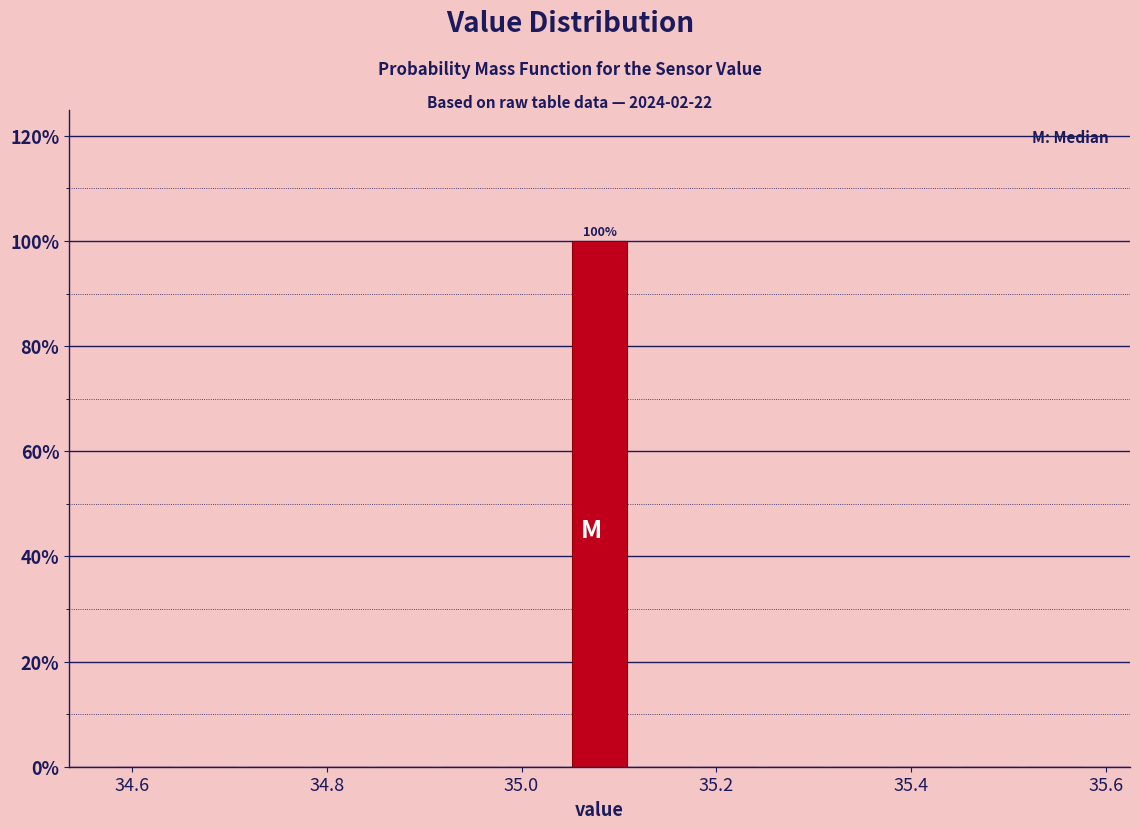

Read against the x-axis, roughly where is the centre of the tallest bar?

35.08